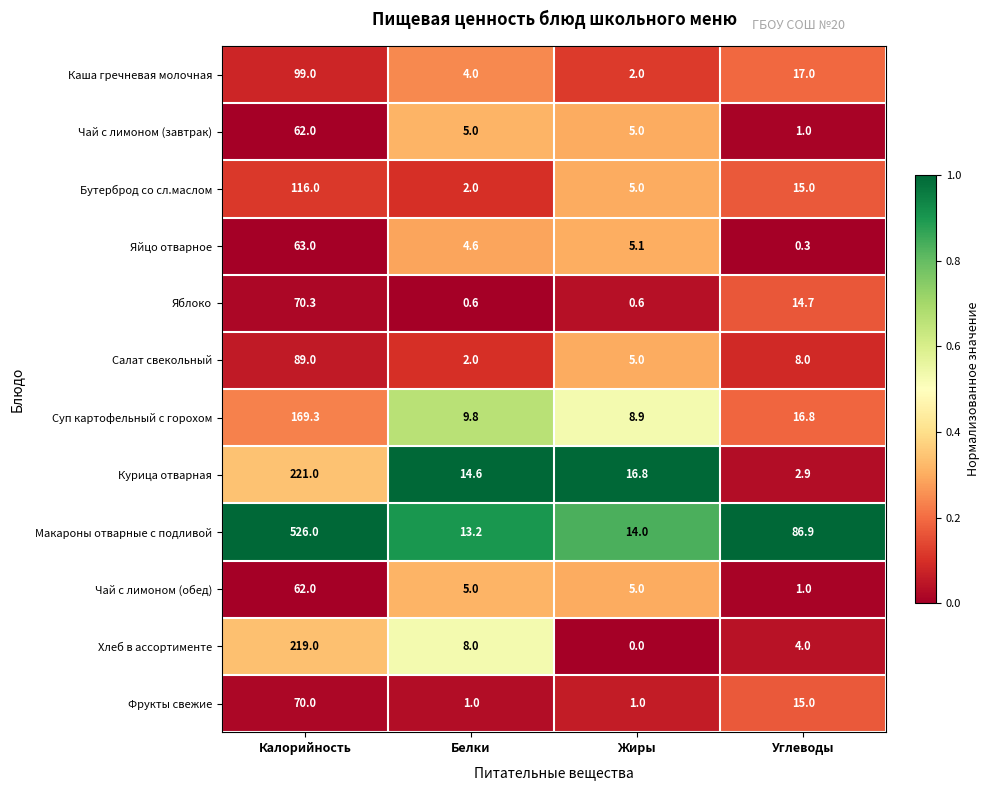

What is the difference between the highest and lowest values at Жиры?

16.8